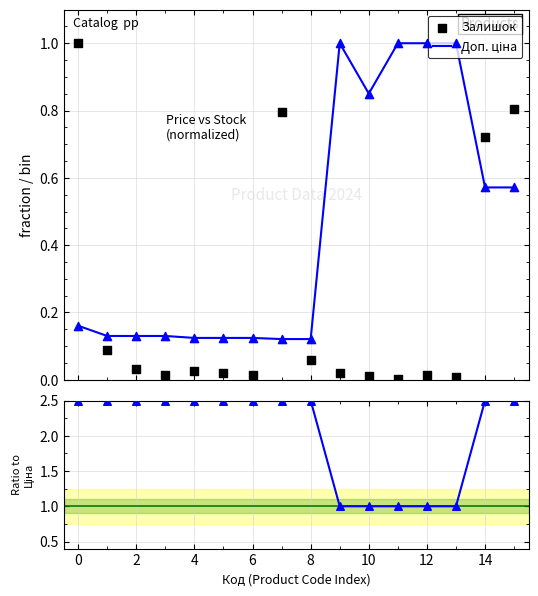

What are all the series names shown in the legend?

Доп. ціна, Залишок